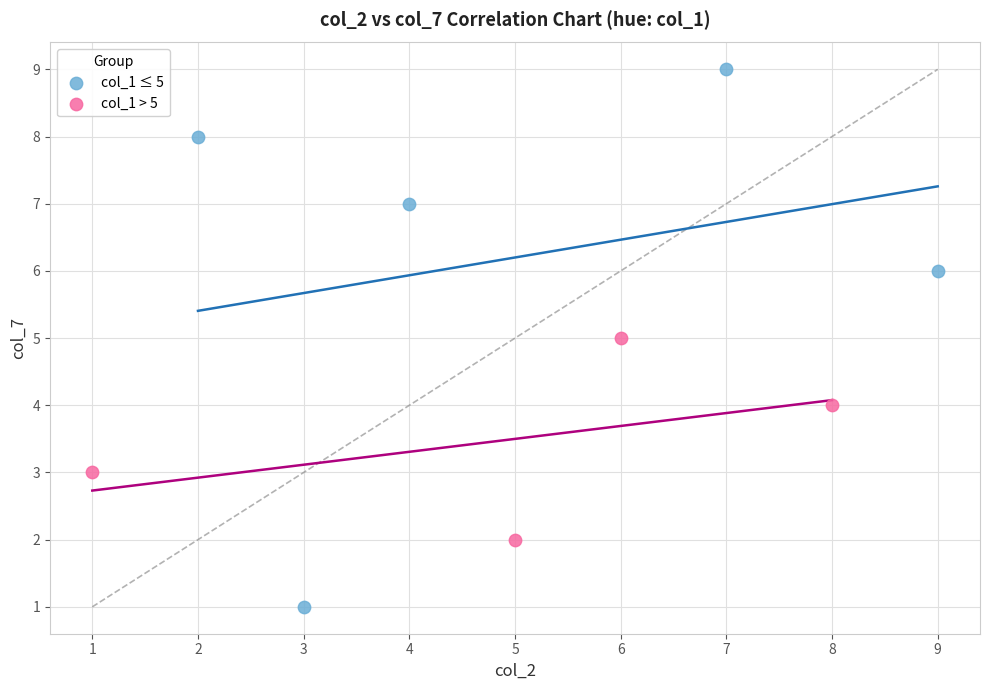

Which series contains the highest Y value?

col_1 ≤ 5